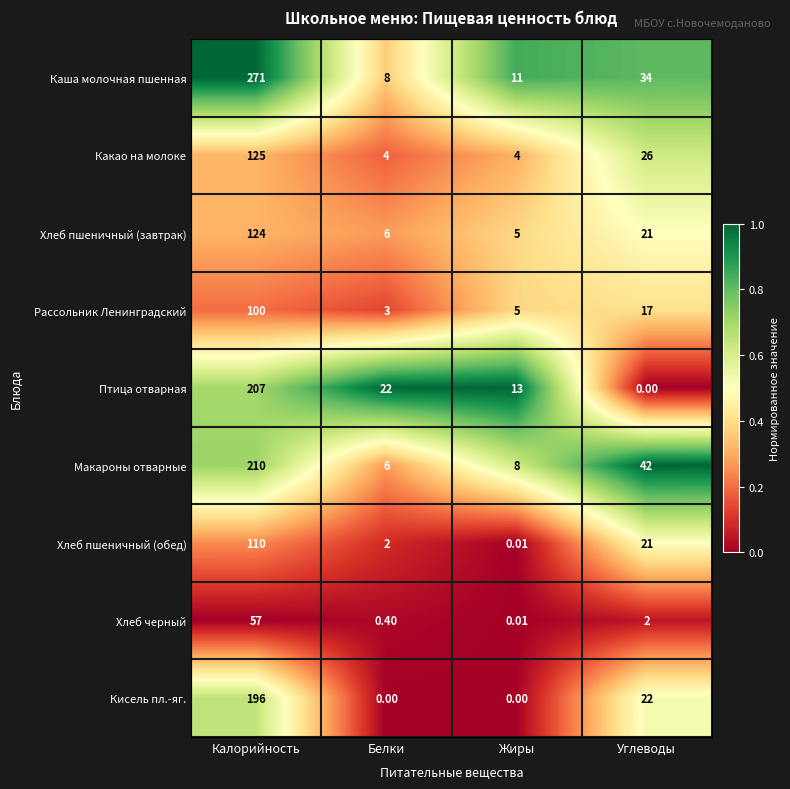

List the labels in order of Макароны отварные value, largest first.

Калорийность, Углеводы, Жиры, Белки